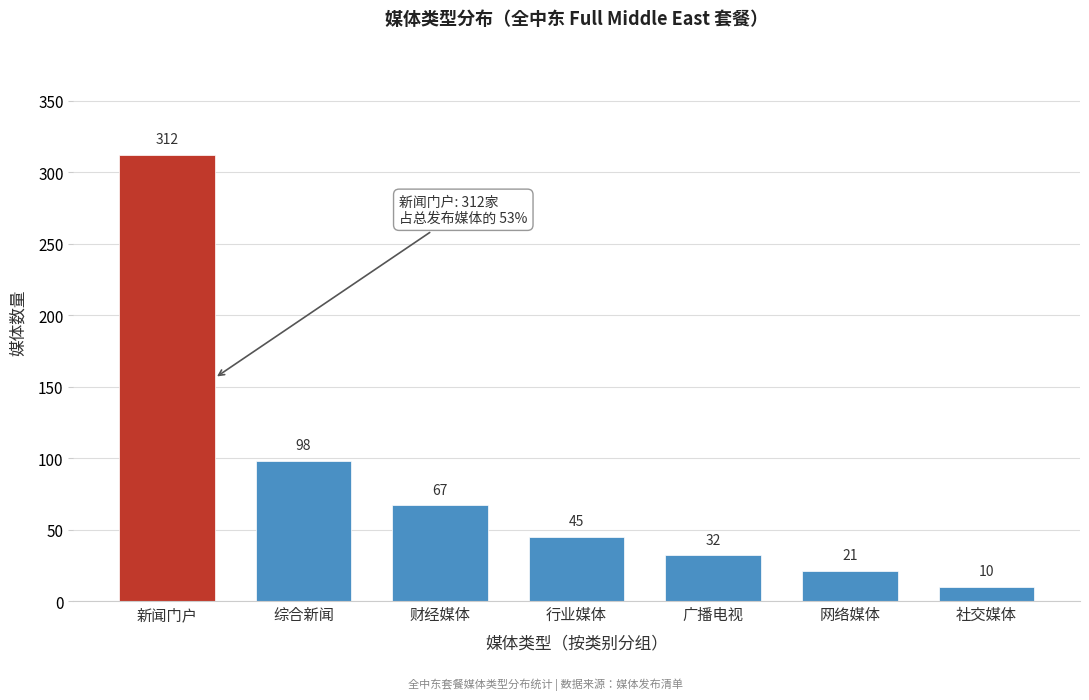

Reading left to right, transcribe all the data shown in this chart.

新闻门户=312	综合新闻=98	财经媒体=67	行业媒体=45	广播电视=32	网络媒体=21	社交媒体=10